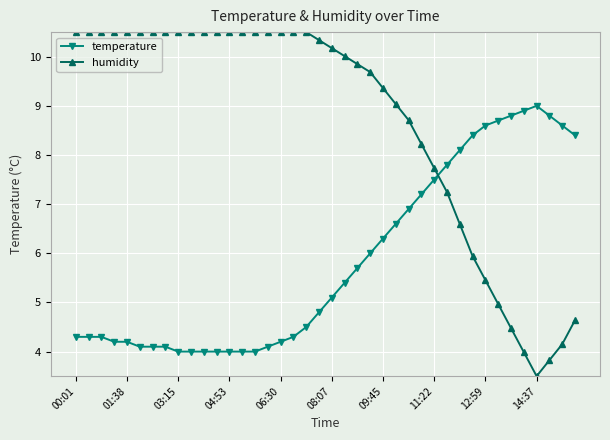

List the series in order of their peak value, lowest first.

temperature, humidity